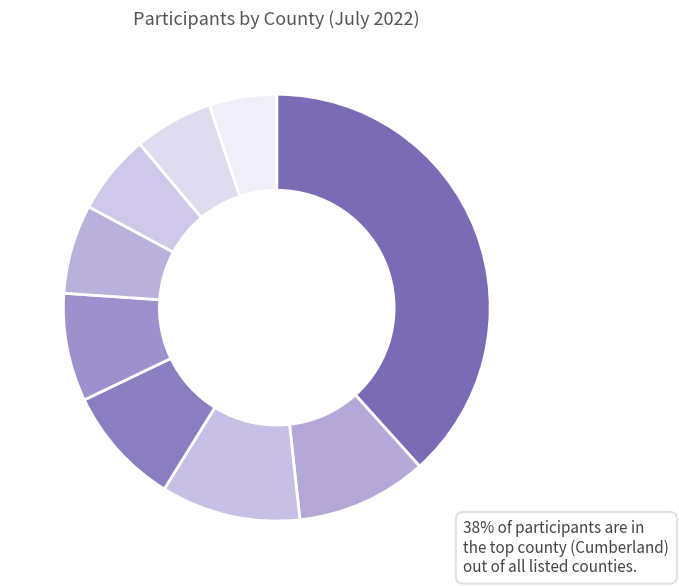

How many segments does this pie chart have?

9